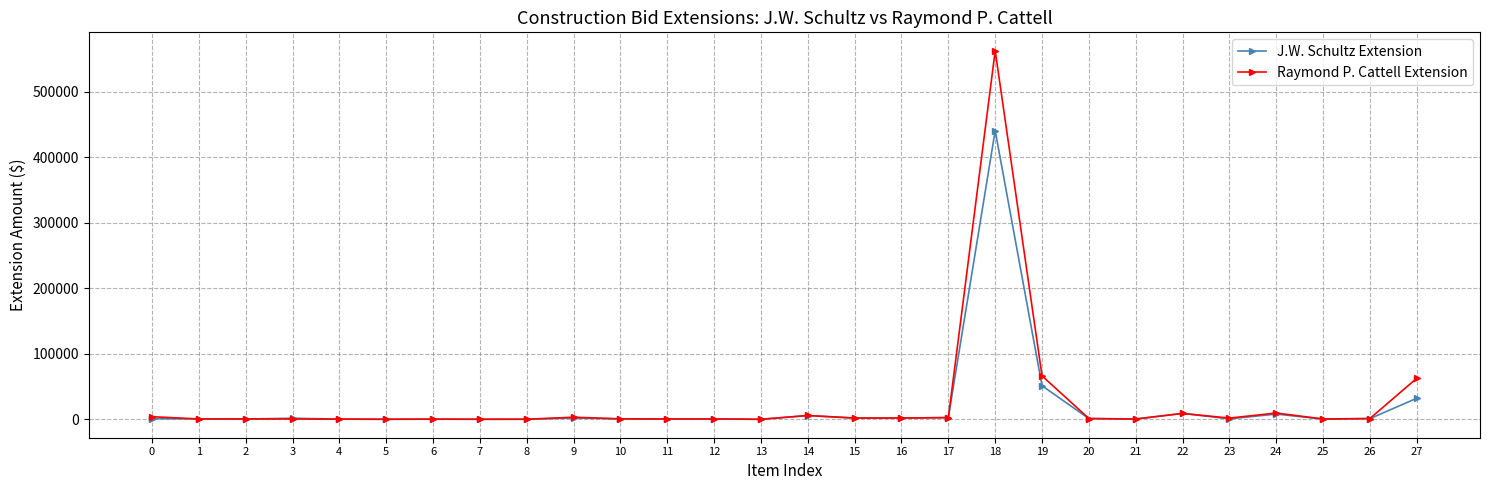

Is this an area chart (filled region under the line)?

No